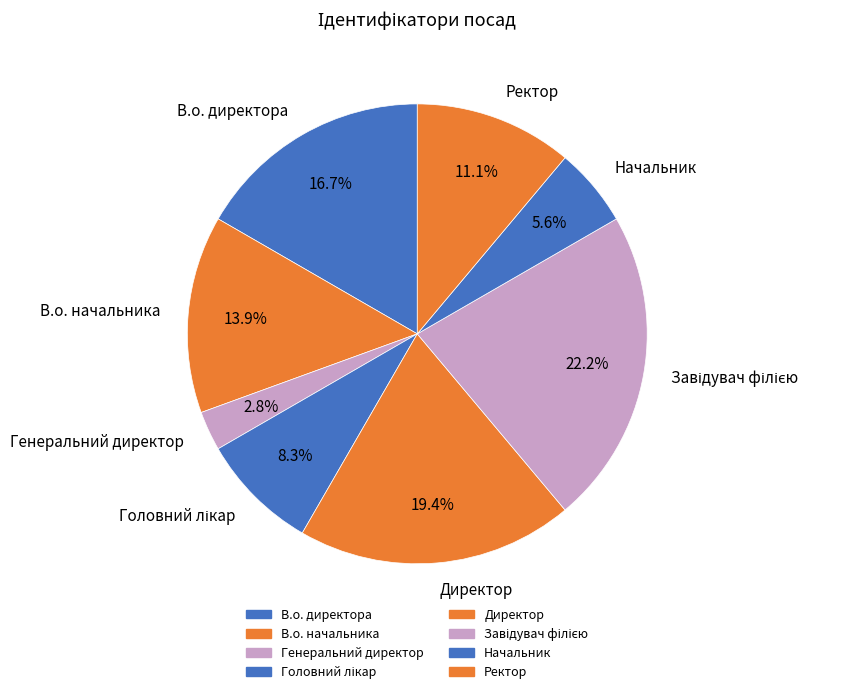

Is Начальник the majority of the pie?

No